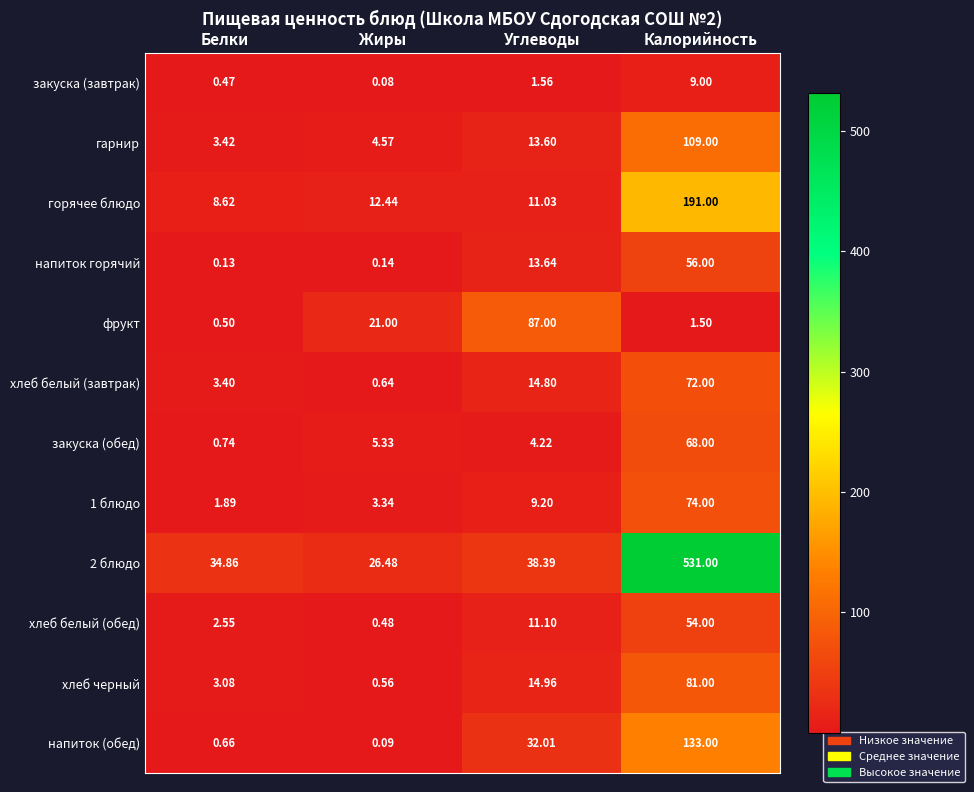

At which label is 2 блюдо closest to 278?

Углеводы